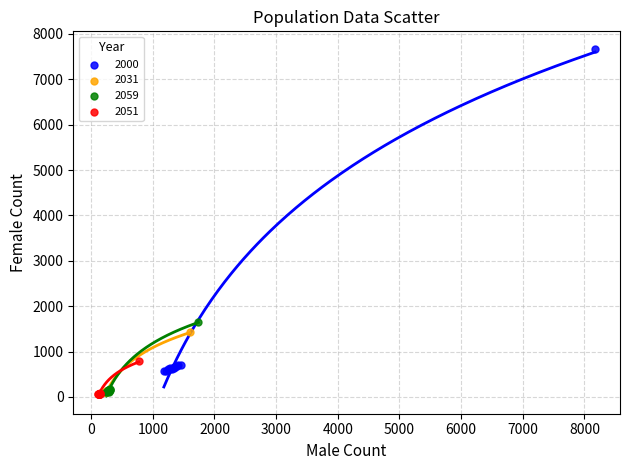

Which series has the largest Y range (max minus min)?

2000